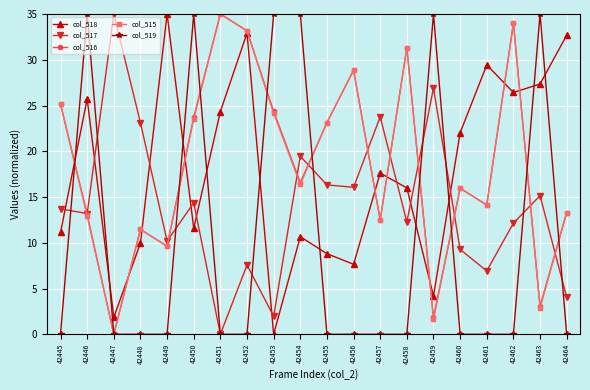

Where is the first local maximum for col_517?

42447